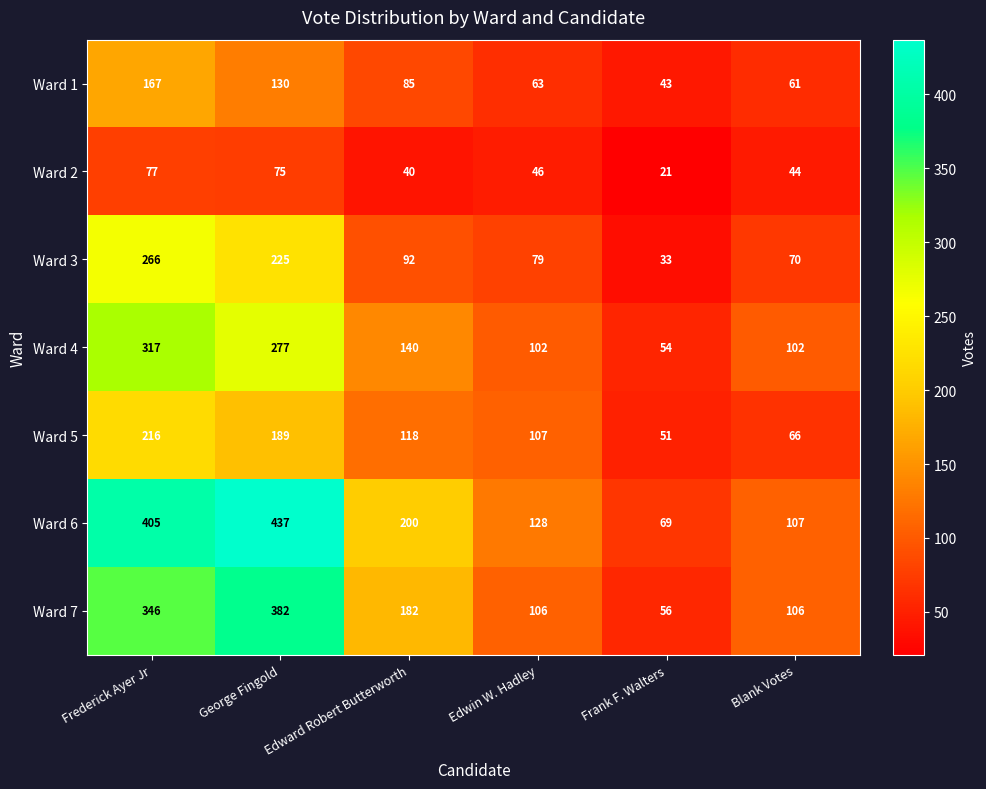

What is the difference between the maximum and second lowest values in the Ward 3 series?

196